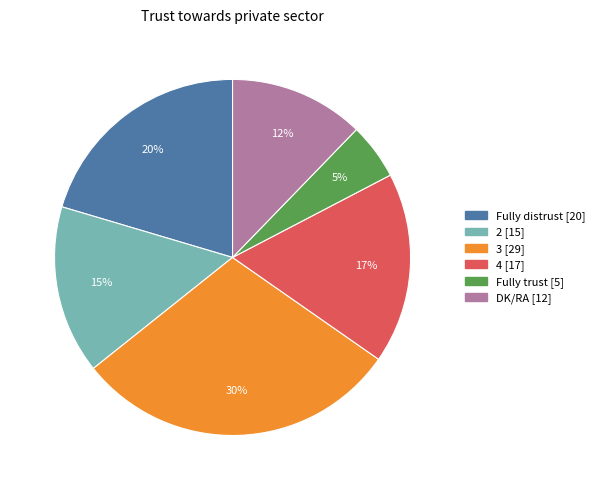

Rank the categories by value from highest to lowest.

3, Fully distrust, 4, 2, DK/RA, Fully trust